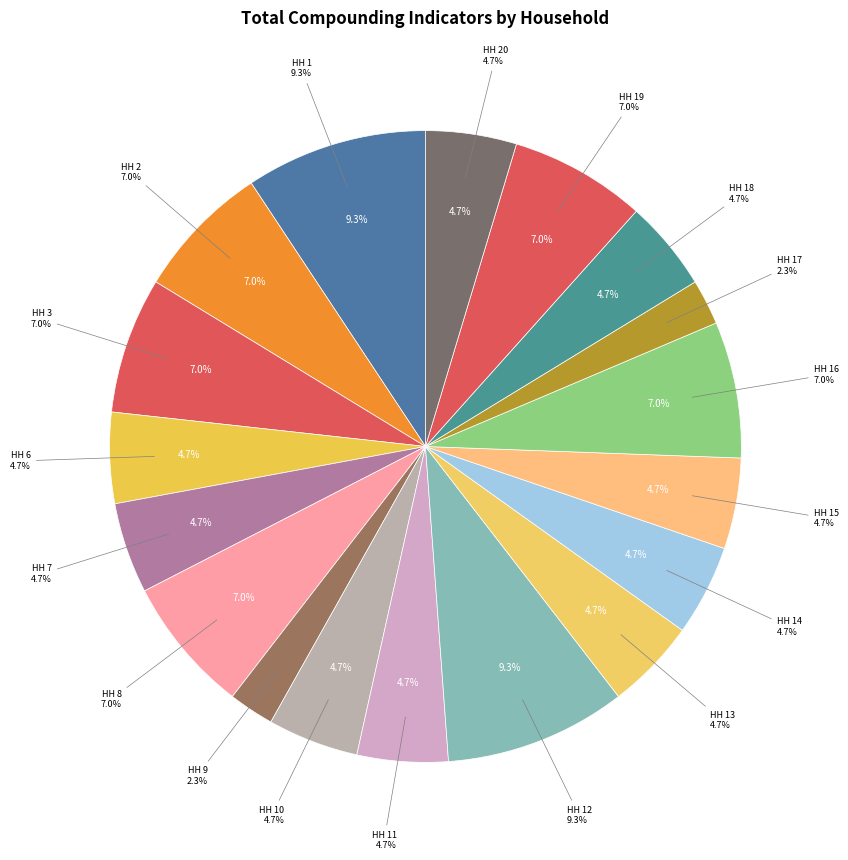

What is the change in value from HH 1 to HH 4?

-4